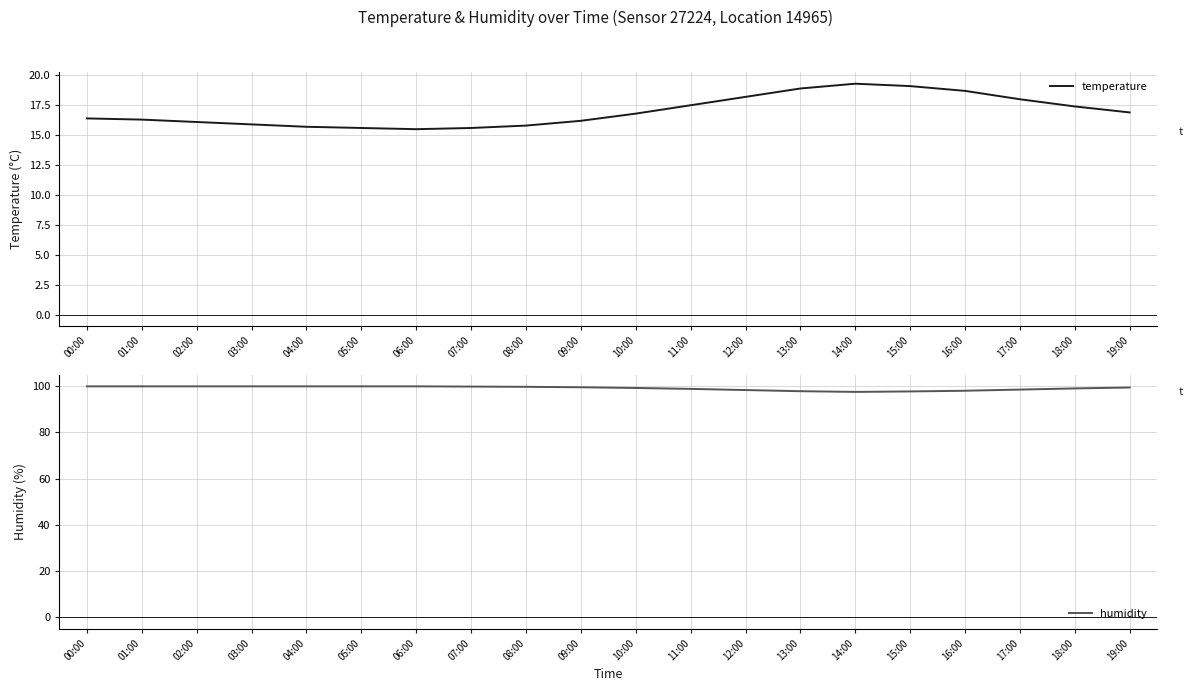

The temperature series shows 27.3 at 09:00. True or false?

False